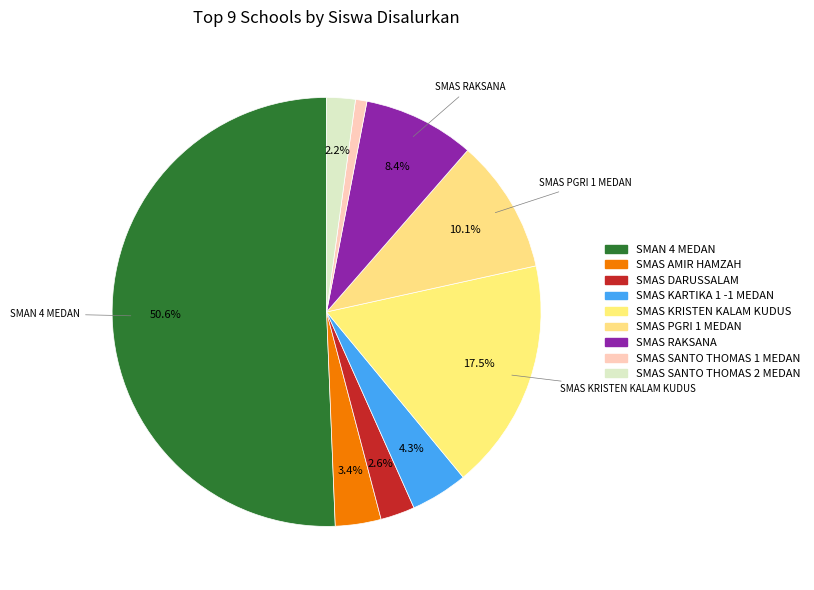

How many slices are in this pie chart?

9